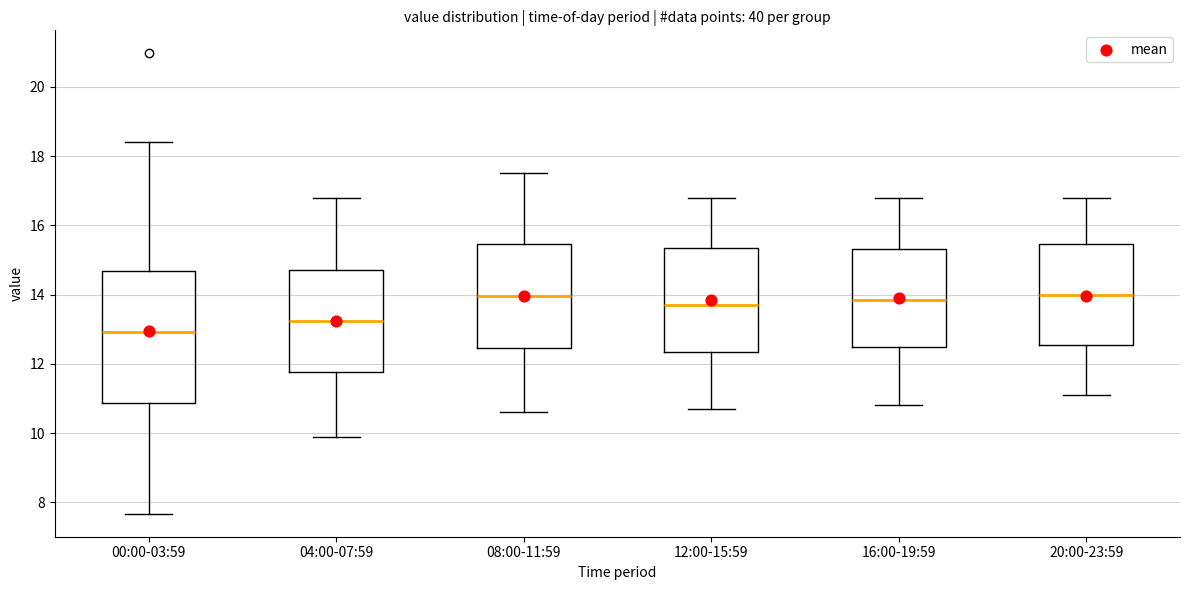

Reading left to right, transcribe this box plot: for each box, give where its median line is, the range the box spans, and where its two whiskers end, as read against the y-axis. The values are not printed on the chart, so give them approximately, as read against the axis.

00:00-03:59: median 13.0, box 10.8 to 14.6, whiskers 7.6 to 18.4
04:00-07:59: median 13.2, box 11.8 to 14.8, whiskers 10.0 to 16.8
08:00-11:59: median 14.0, box 12.4 to 15.4, whiskers 10.6 to 17.6
12:00-15:59: median 13.8, box 12.4 to 15.4, whiskers 10.8 to 16.8
16:00-19:59: median 13.8, box 12.4 to 15.4, whiskers 10.8 to 16.8
20:00-23:59: median 14.0, box 12.6 to 15.4, whiskers 11.2 to 16.8